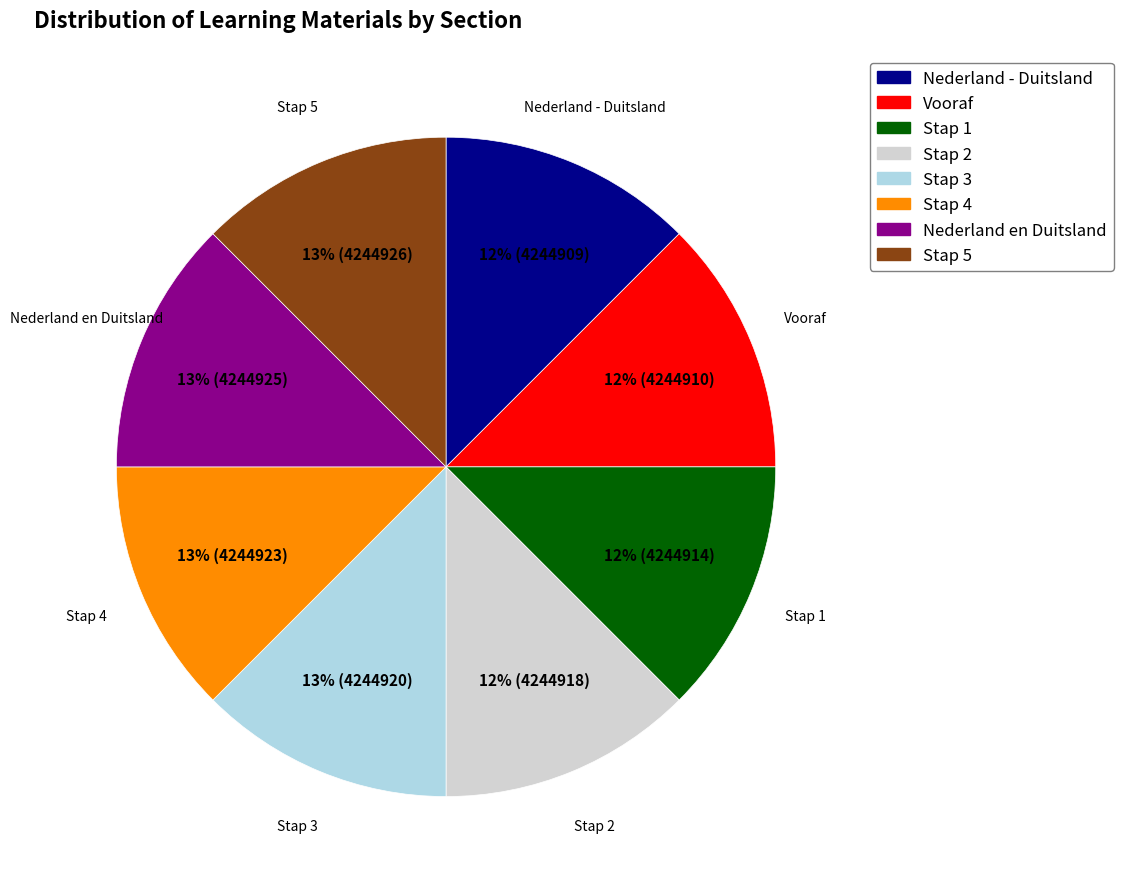

To the nearest percent, what percentage of the pie is Stap 1?

12%